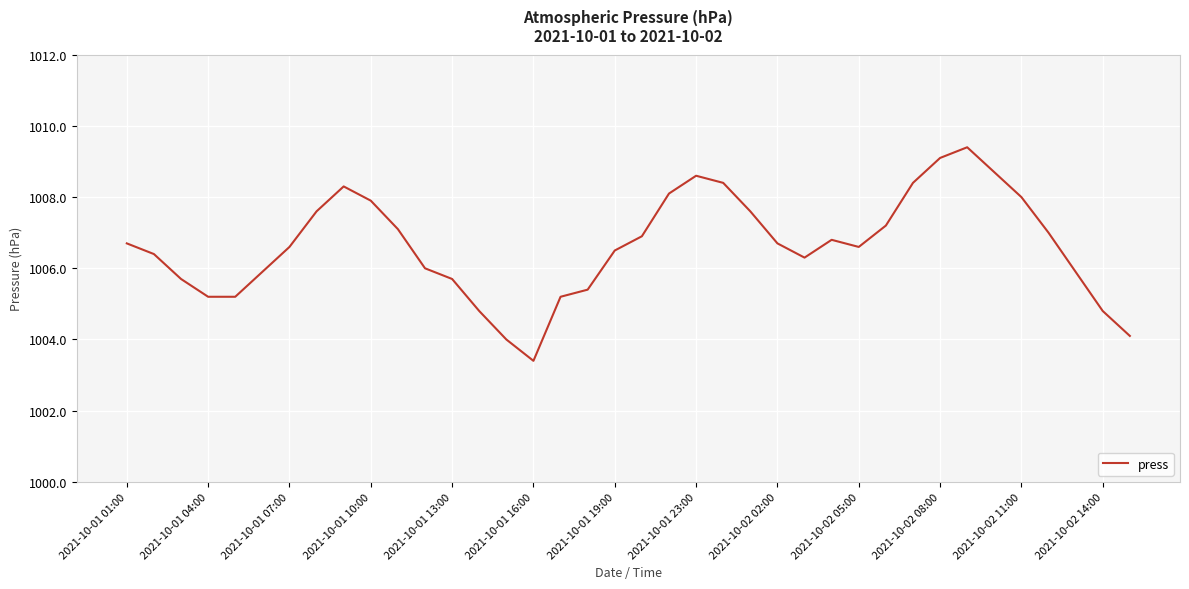

What is the difference between the maximum and minimum values?

6.0